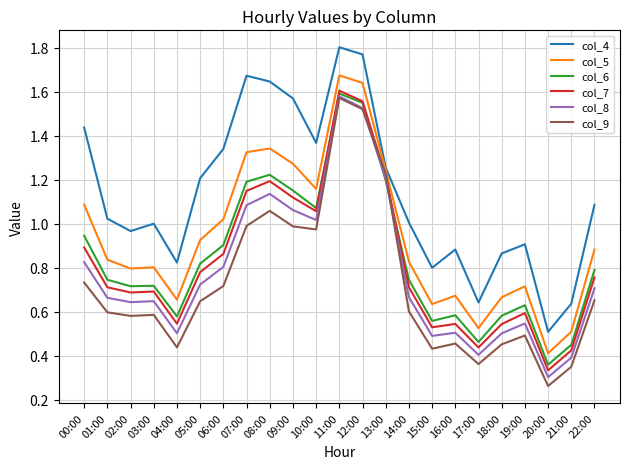

Between 01:00 and 10:00, which series saw the biggest shift?

col_9